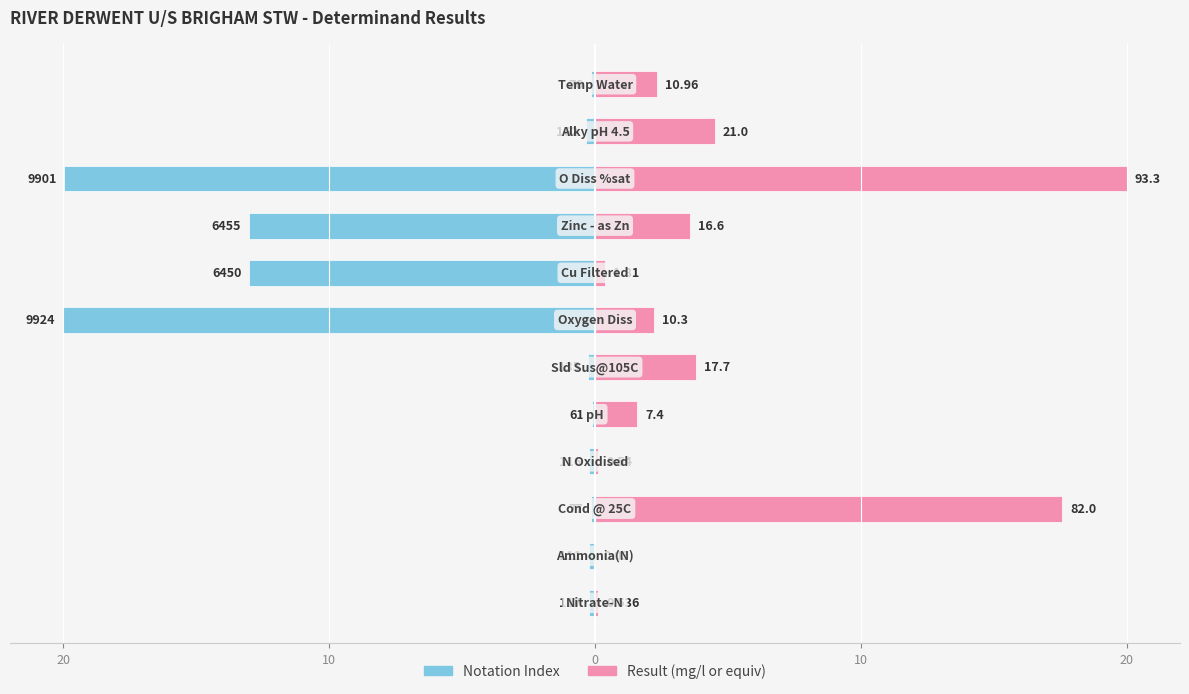

What is the value of the Result (mg/l or equiv) bar at the 6th from the left?

3.8